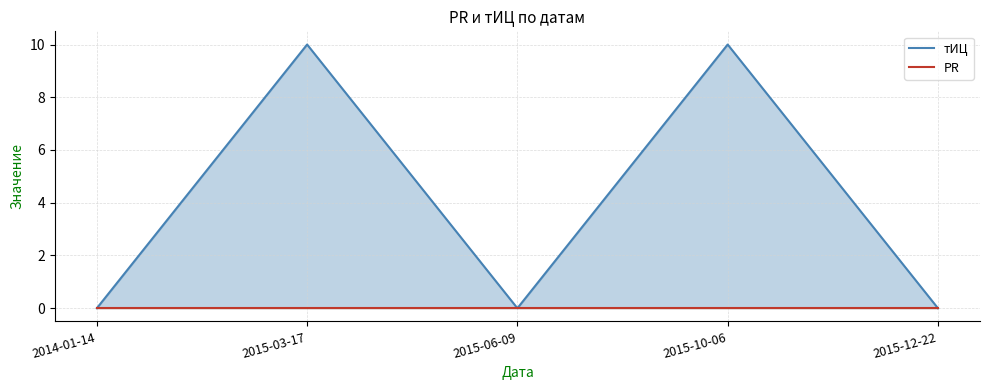

Count the number of categories in the chart.

5